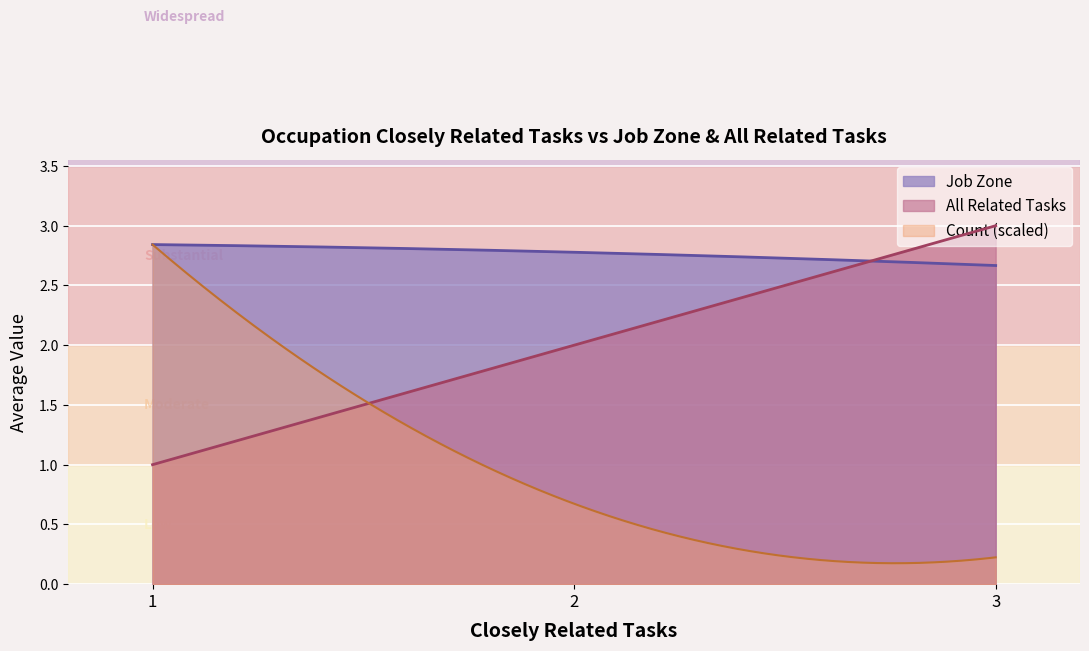

Which series has the widest spread of values?

Count (scaled)